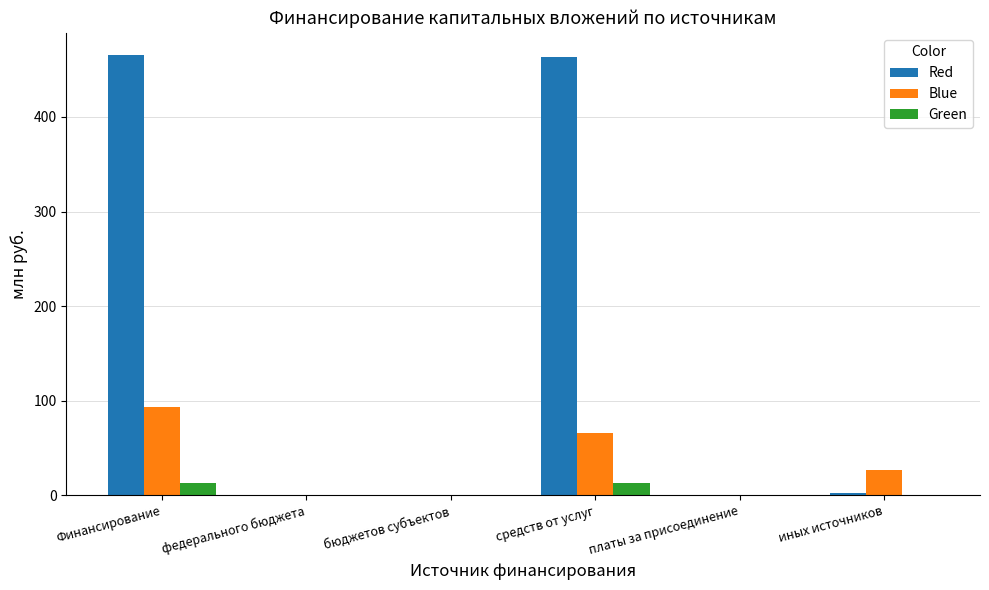

Is it true that Green equals 0.0 at иных источников?

True